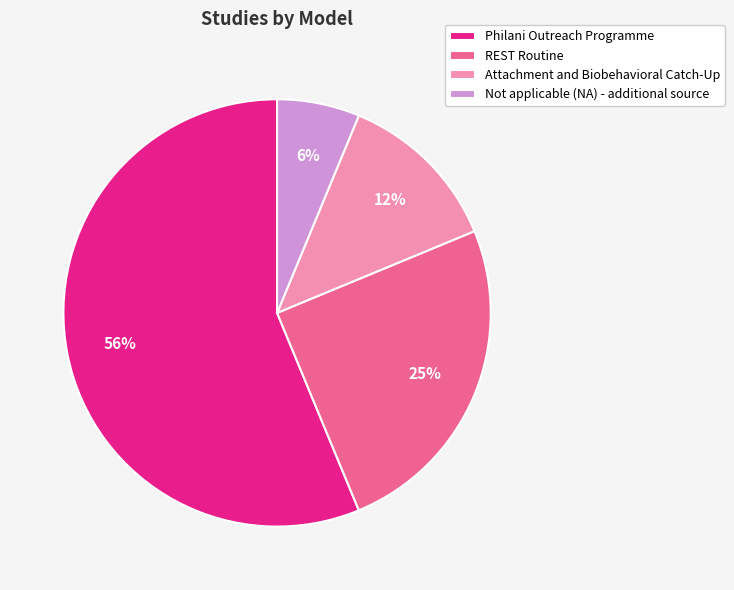

The Attachment and Biobehavioral Catch-Up slice represents 12% of the pie. True or false?

True